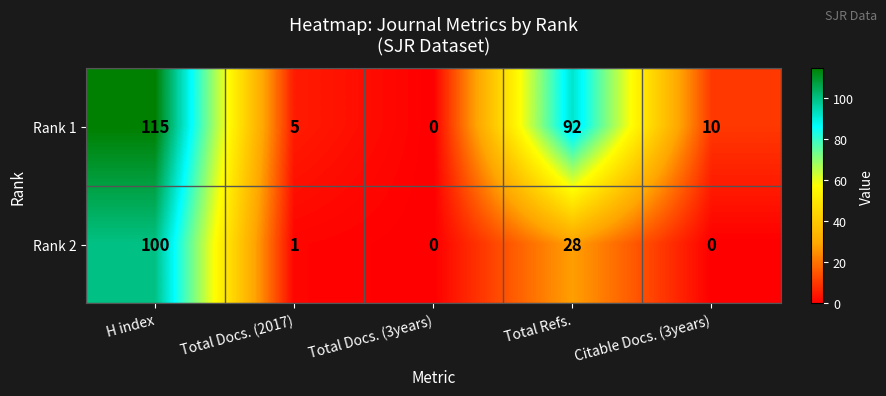

What is the sum of all Rank 2 values?

129